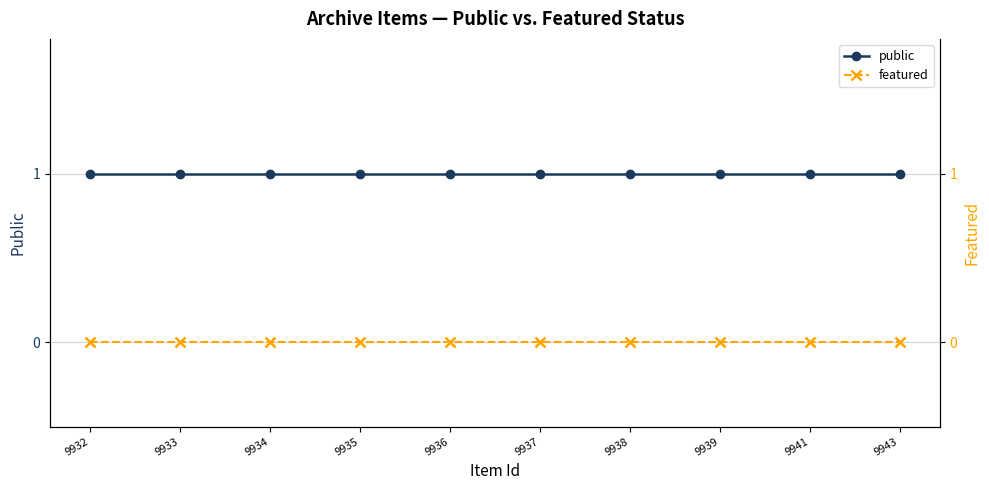

Is the value of public at 9935 greater than the value of featured at 9936?

Yes